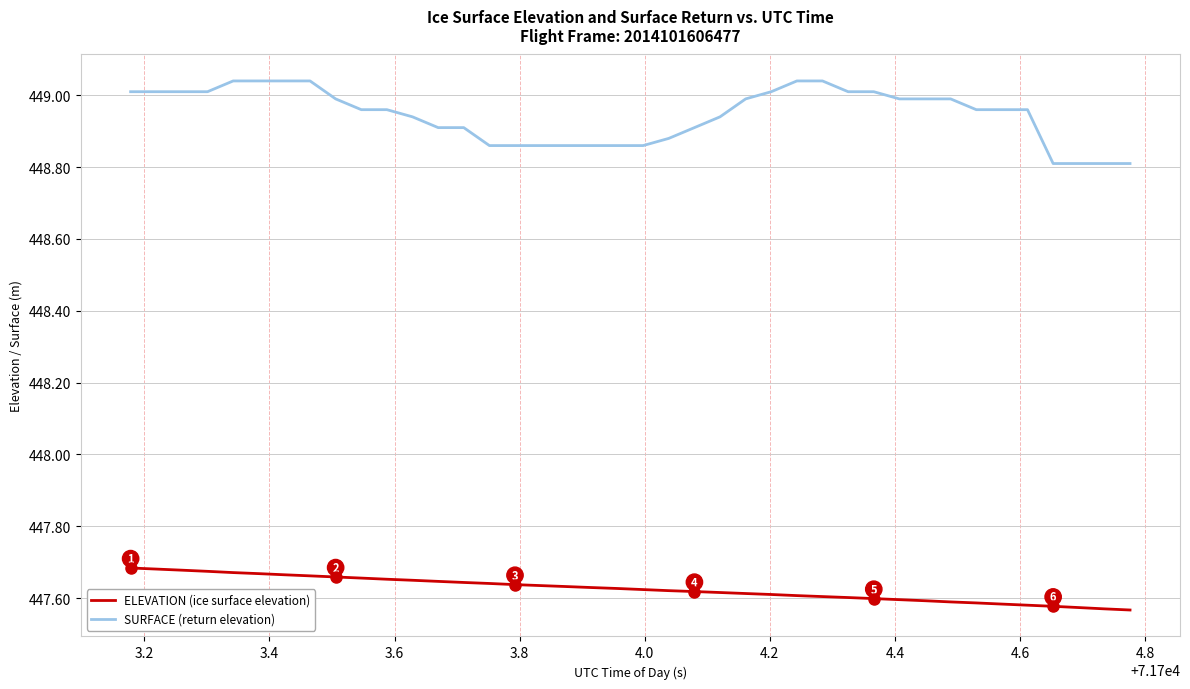

Which series has the largest total across all categories?

SURFACE (return elevation)